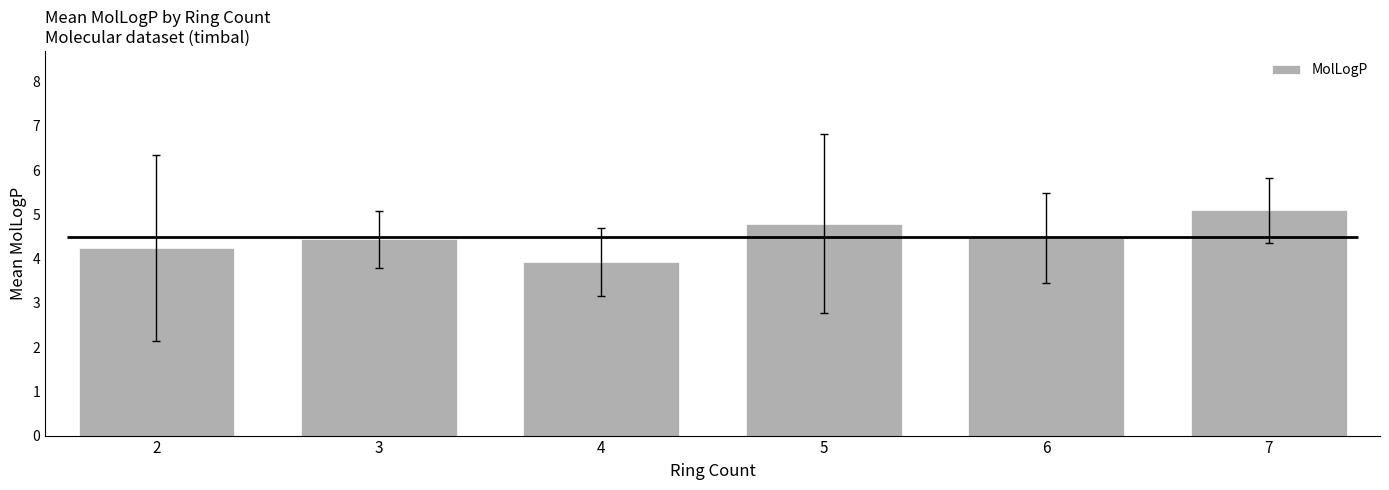

At which label is the value closest to 4?

4